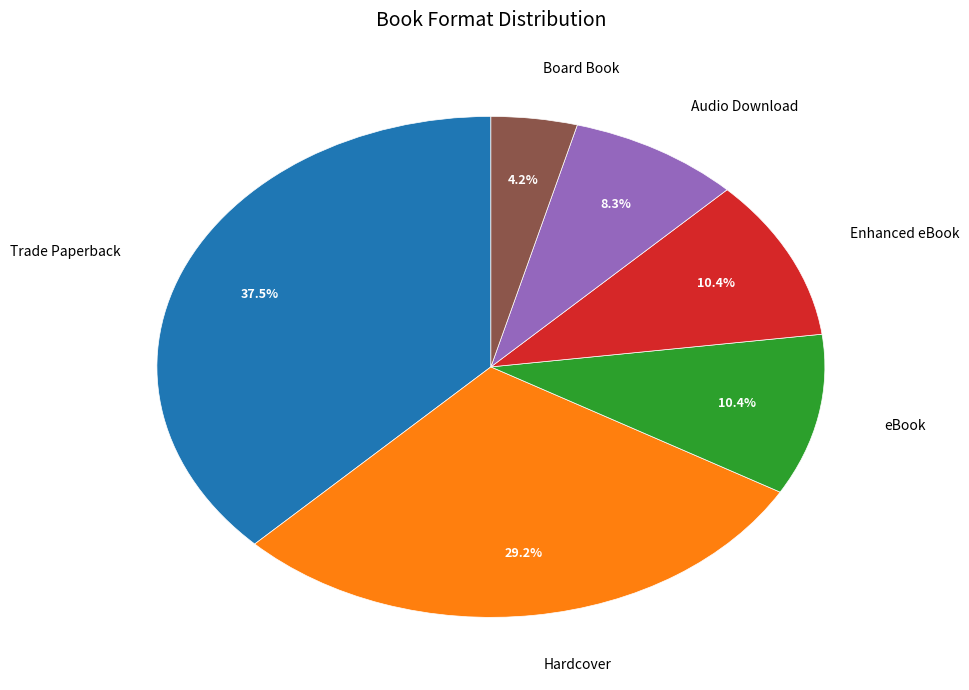

Is there any slice that represents more than half of the pie?

No